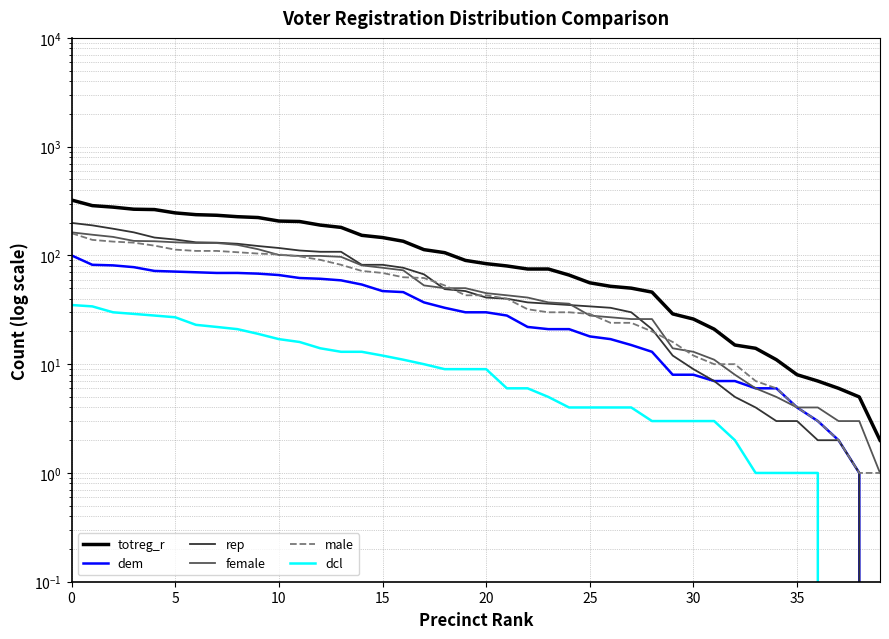

True or false: male has a value of 4 at 35.

True